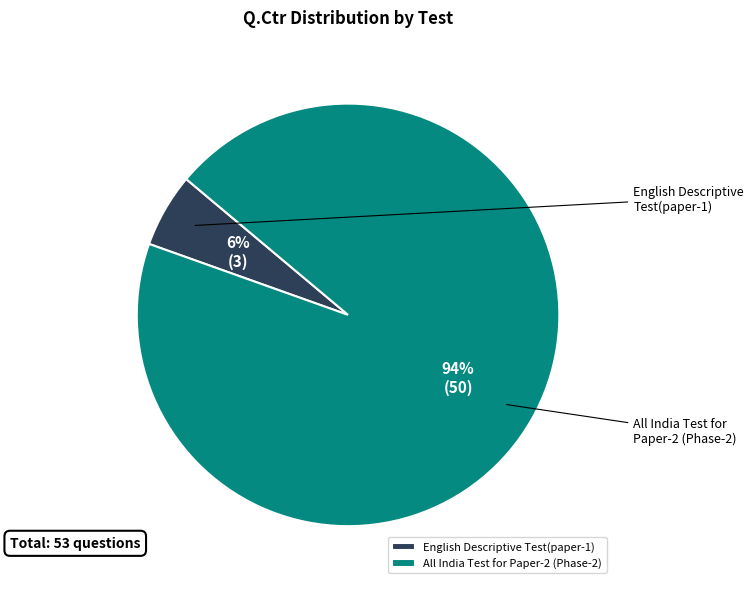

What is the change in value from English Descriptive Test(paper-1) to All India Test for Paper-2 (Phase-2)?

+47